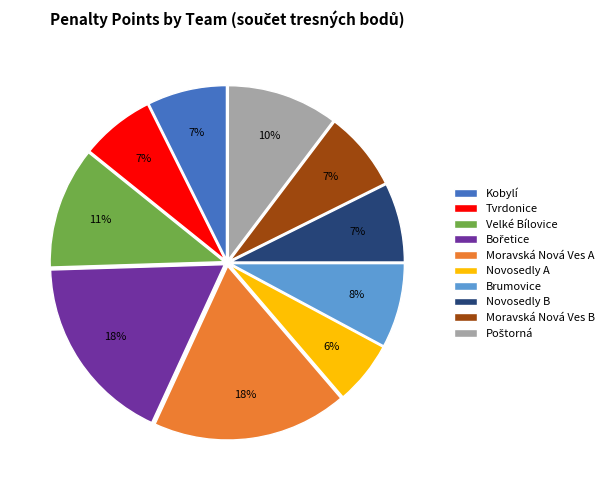

Combined, do Moravská Nová Ves A and Novosedly A account for over 50%?

No